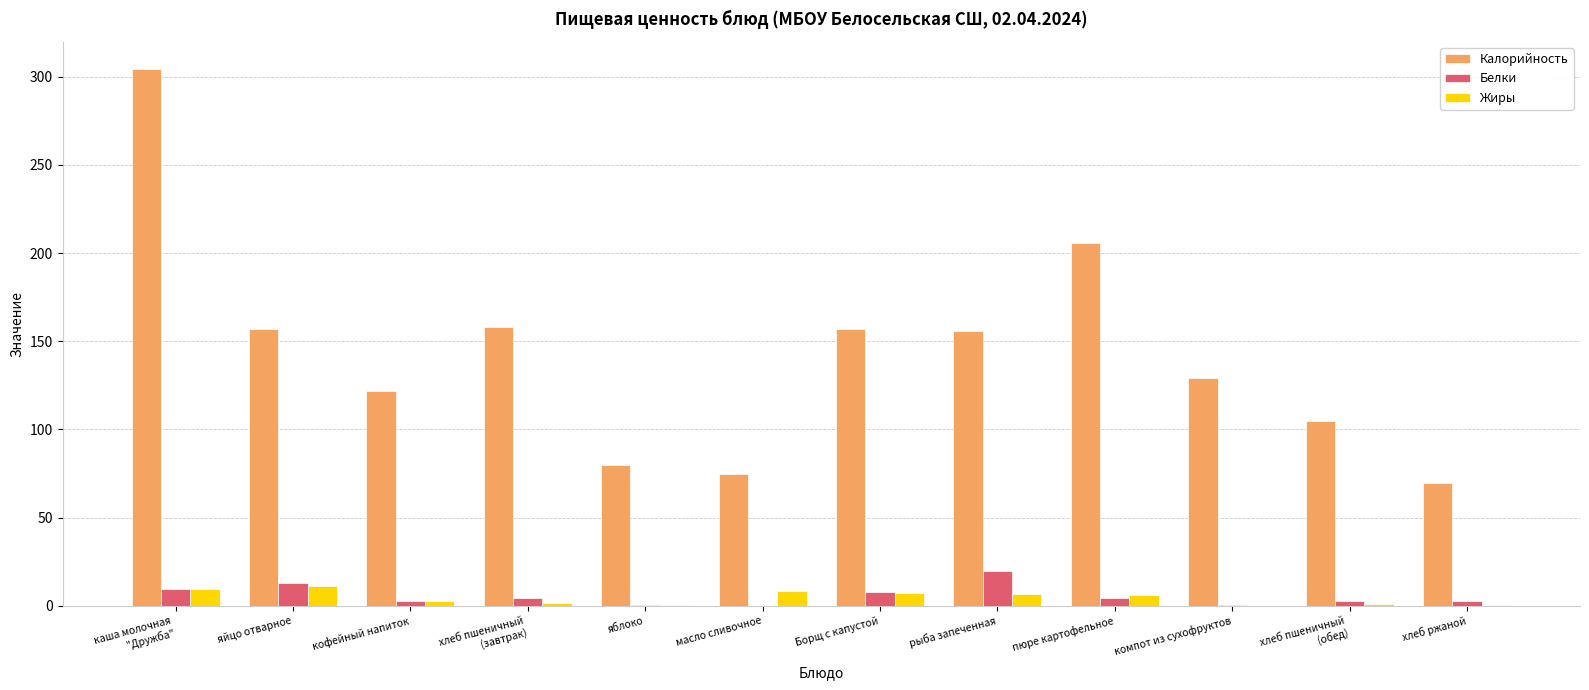

Which series has the largest total across all categories?

Калорийность